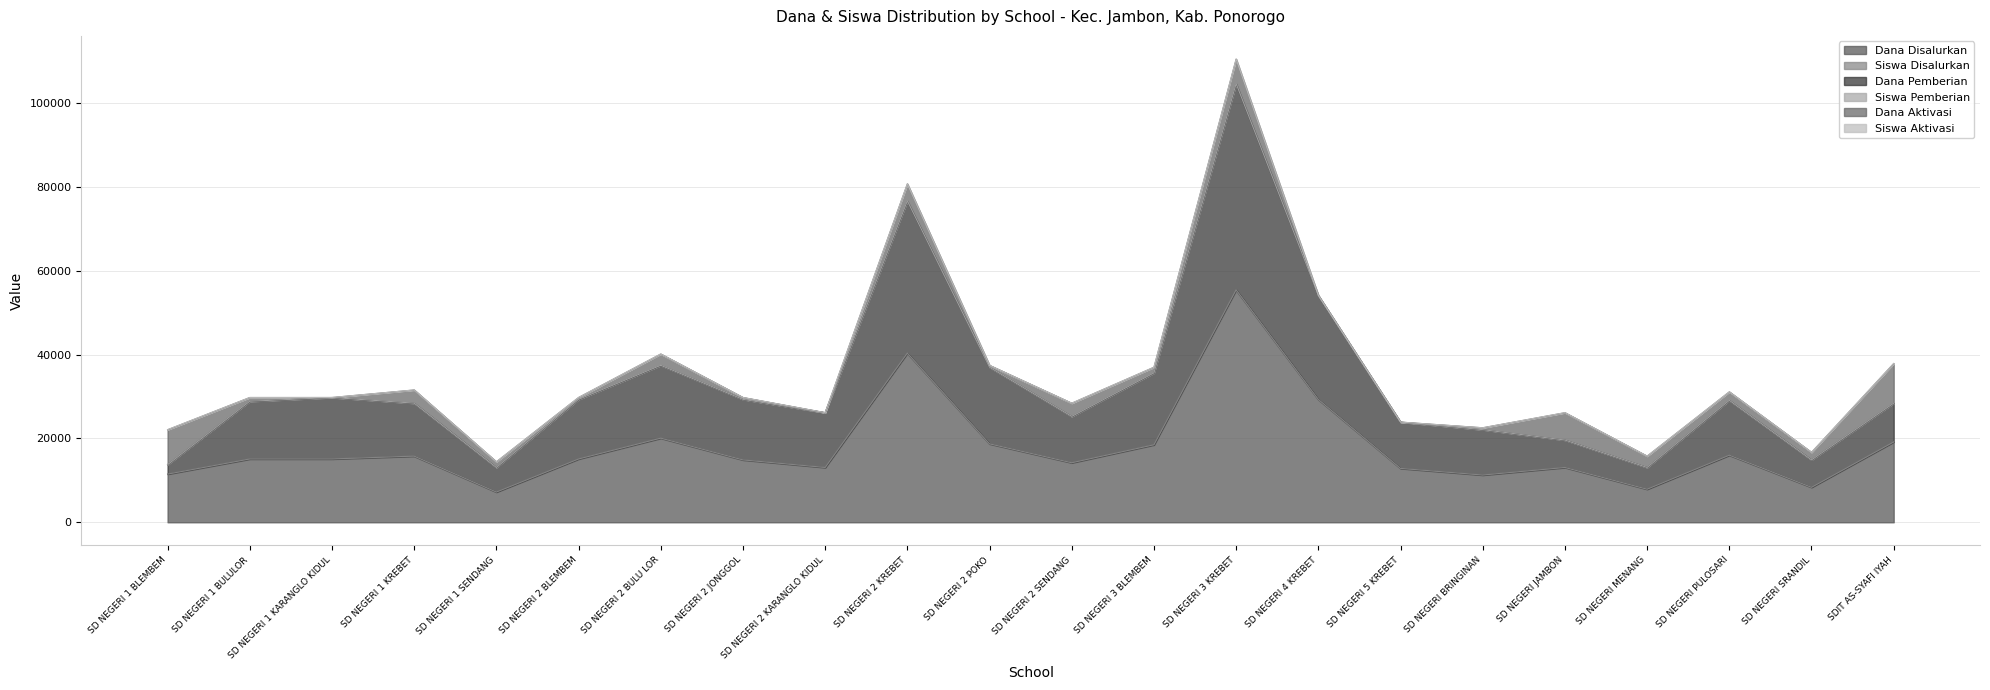

True or false: Dana Disalurkan and Siswa Disalurkan cross at least once.

False